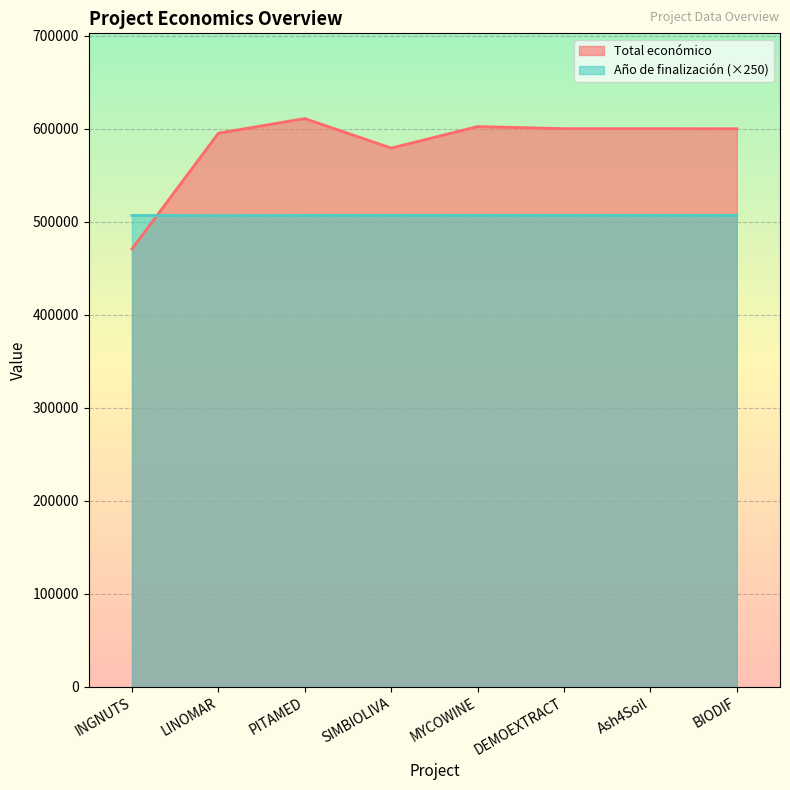

Which series has the largest range (max minus min)?

Total económico